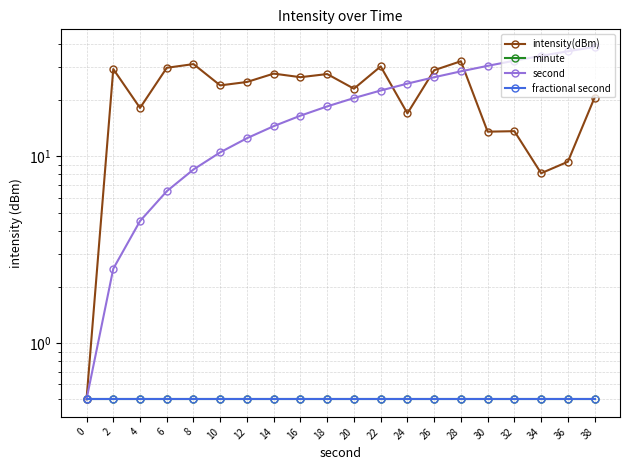

How many values in the second series are below 20?

10